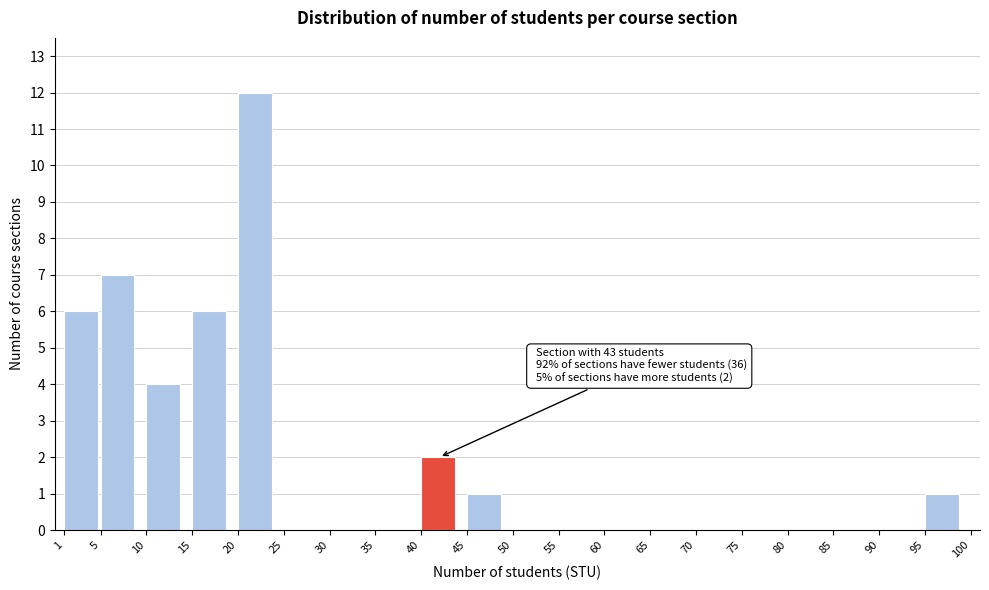

Over which range of the x-axis is the bar tallest?

20 to 25